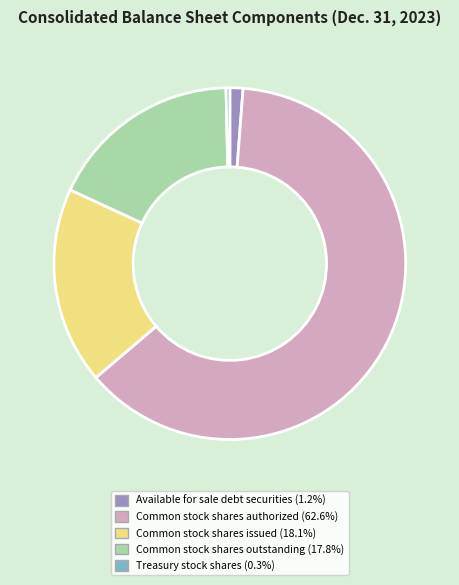

Is there a majority slice in this chart?

Yes